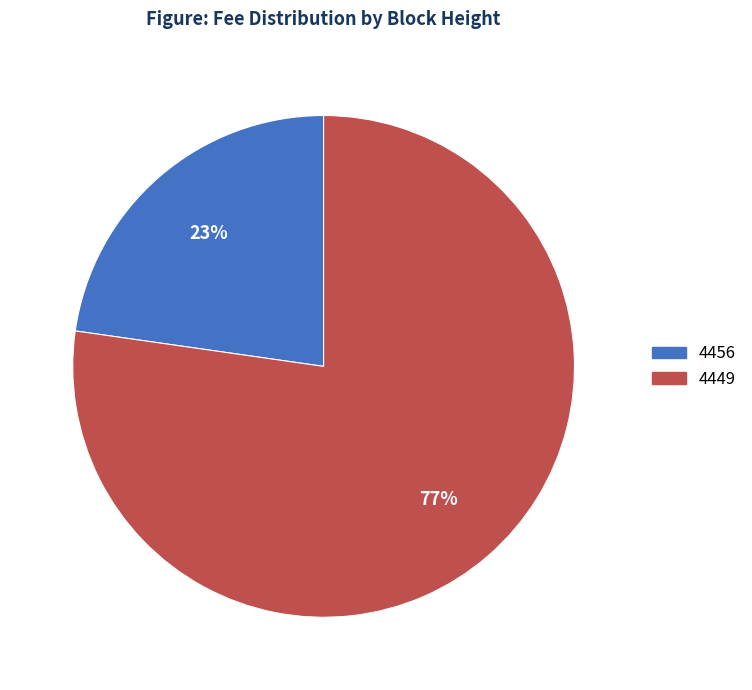

What percentage is the 4456 slice, to the nearest percent?

23%